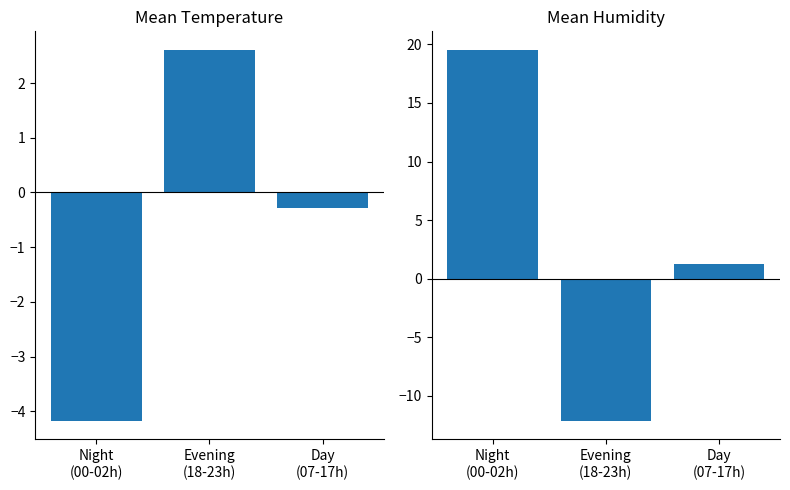

List the series in order of their peak value, highest first.

Mean Humidity Dev, Mean Temp Dev